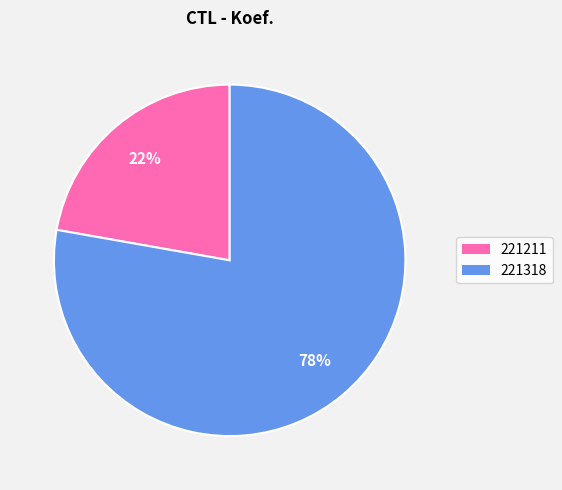

Does any single category account for the majority?

Yes